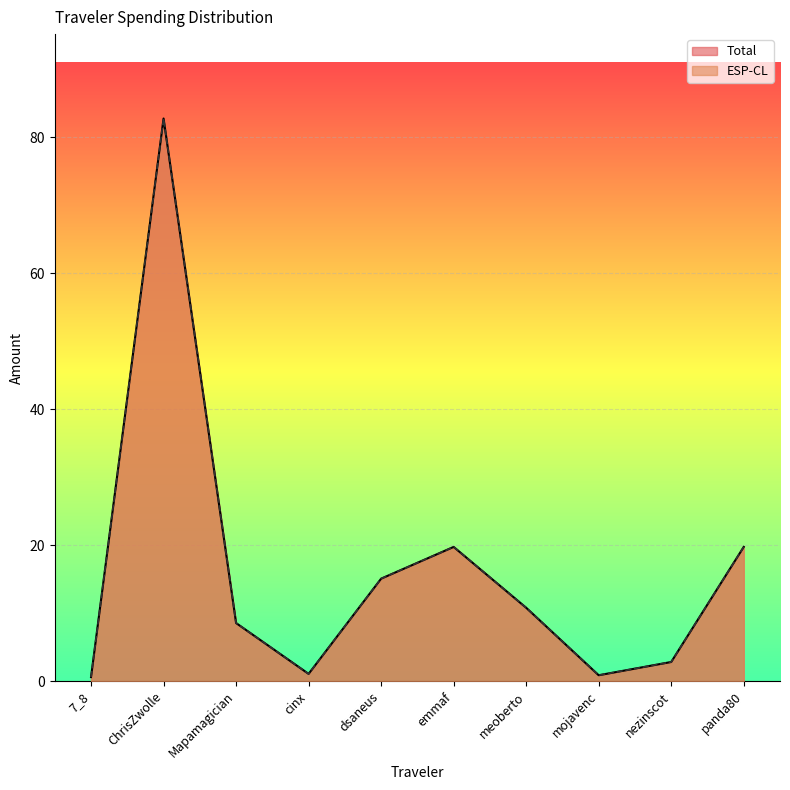

True or false: ESP-CL has a value of 14.2 at meoberto.

False